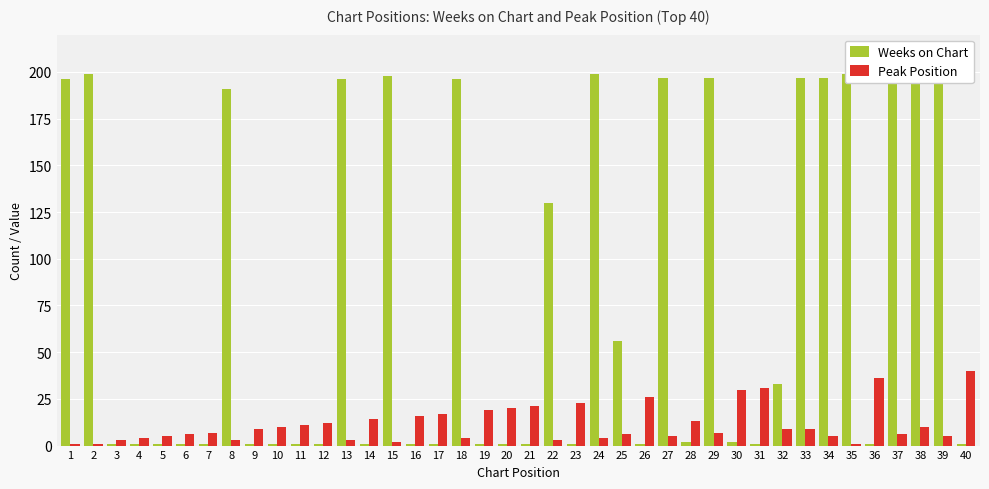

At which label does Weeks on Chart first exceed 2?

1